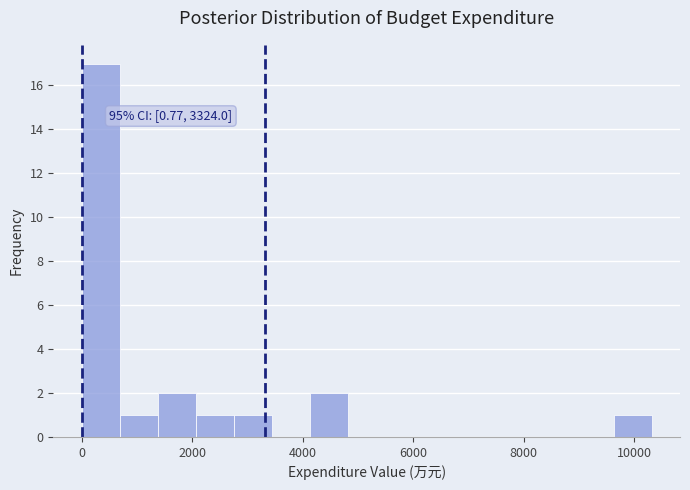

Read against the x-axis, roughly where is the centre of the tallest bar?

400